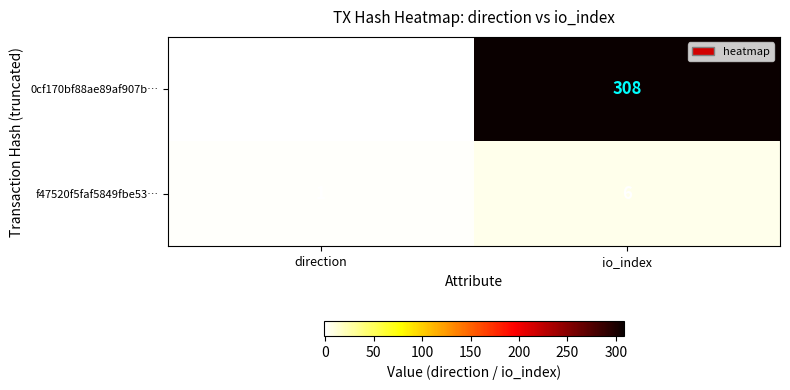

At which category does the chart reach its peak across all series?

io_index